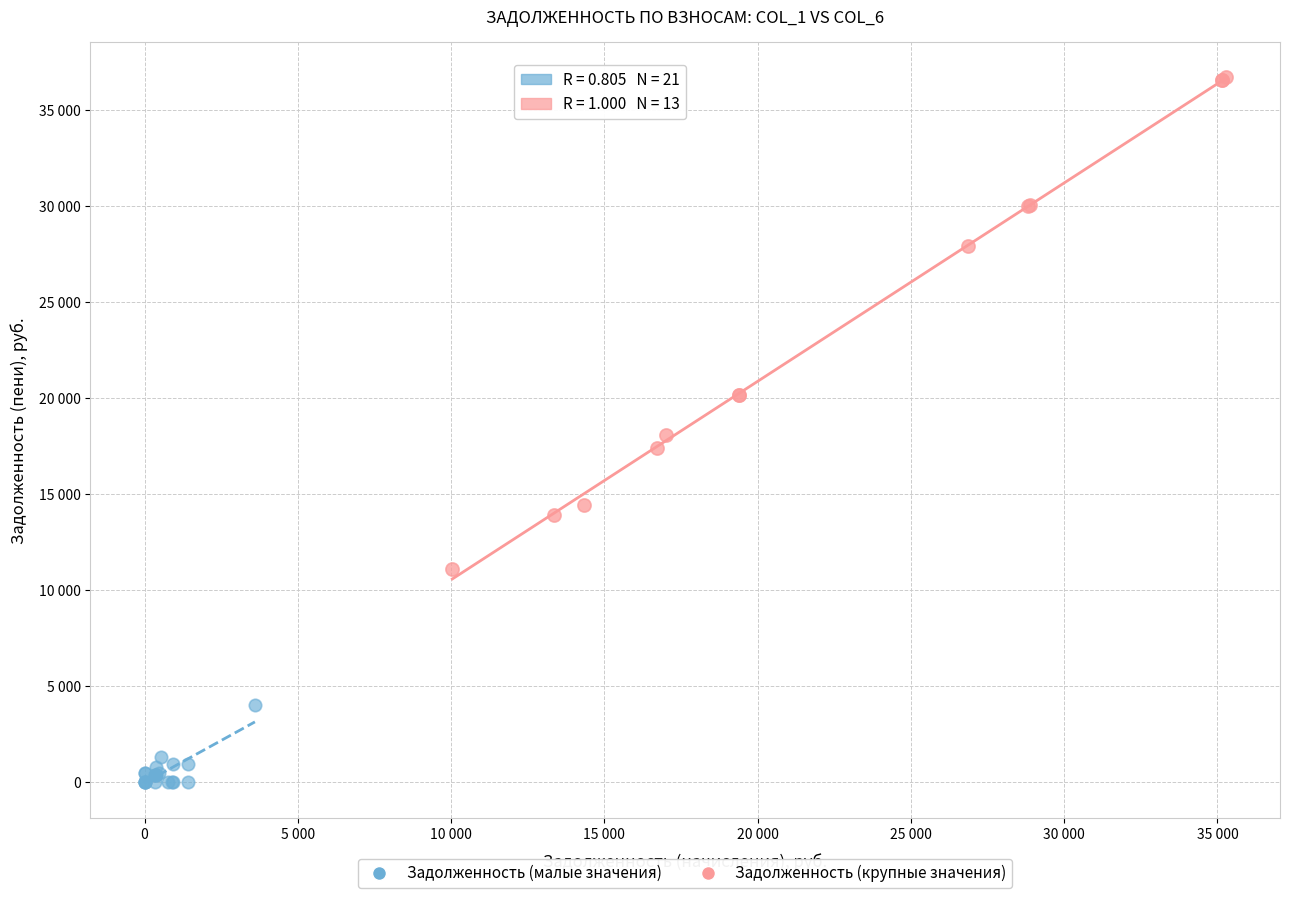

Which series contains the lowest Y value?

Задолженность (малые значения)